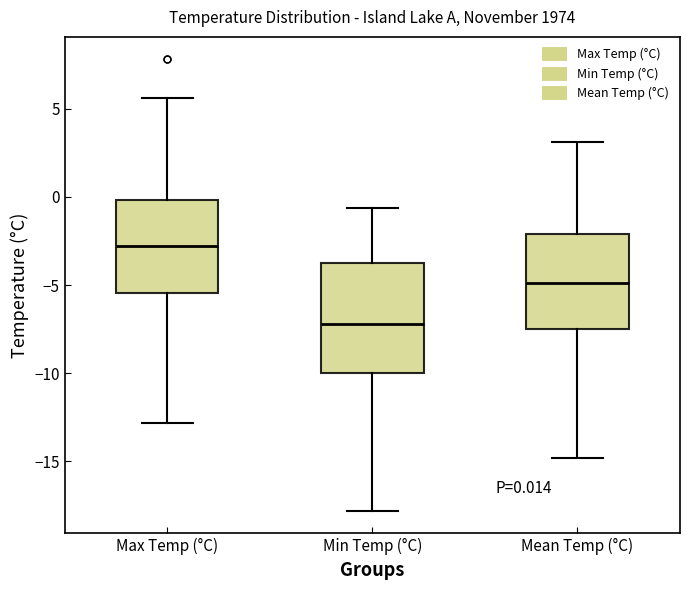

Which box has the highest median line?

Max Temp (°C)